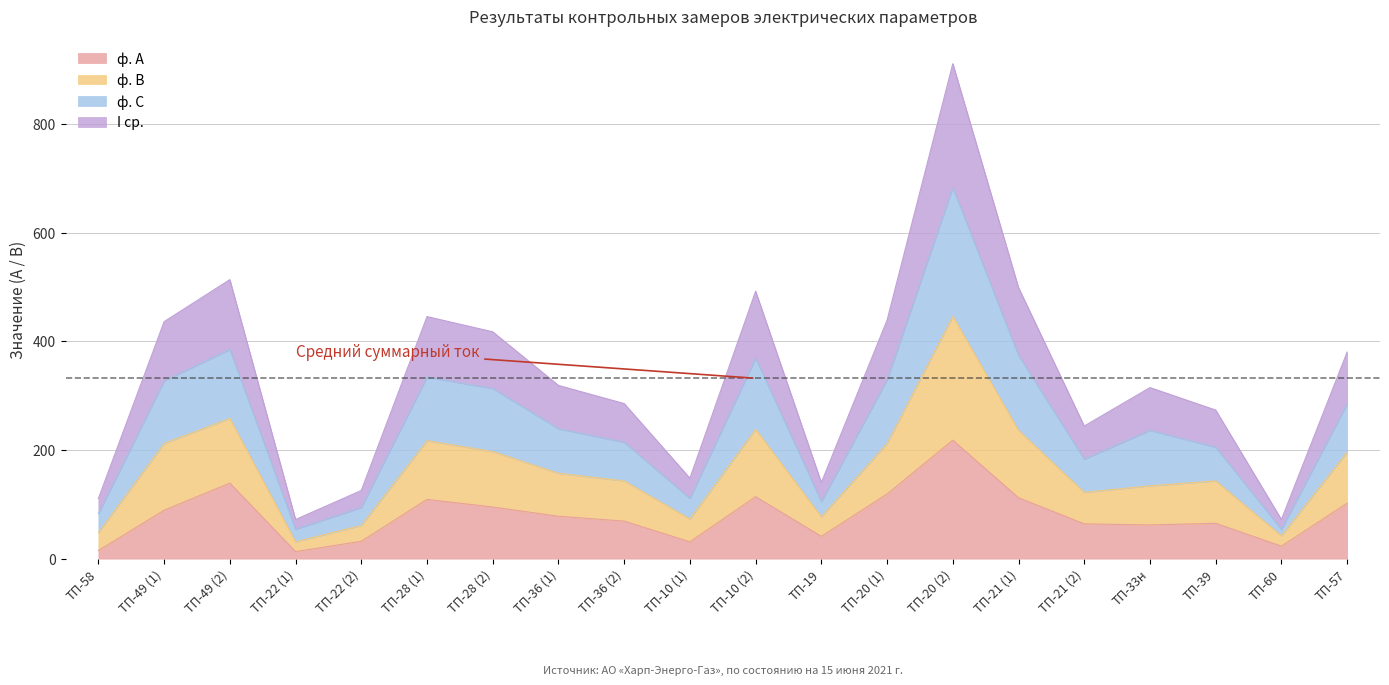

What is the highest value of the ф. А series?

218.0